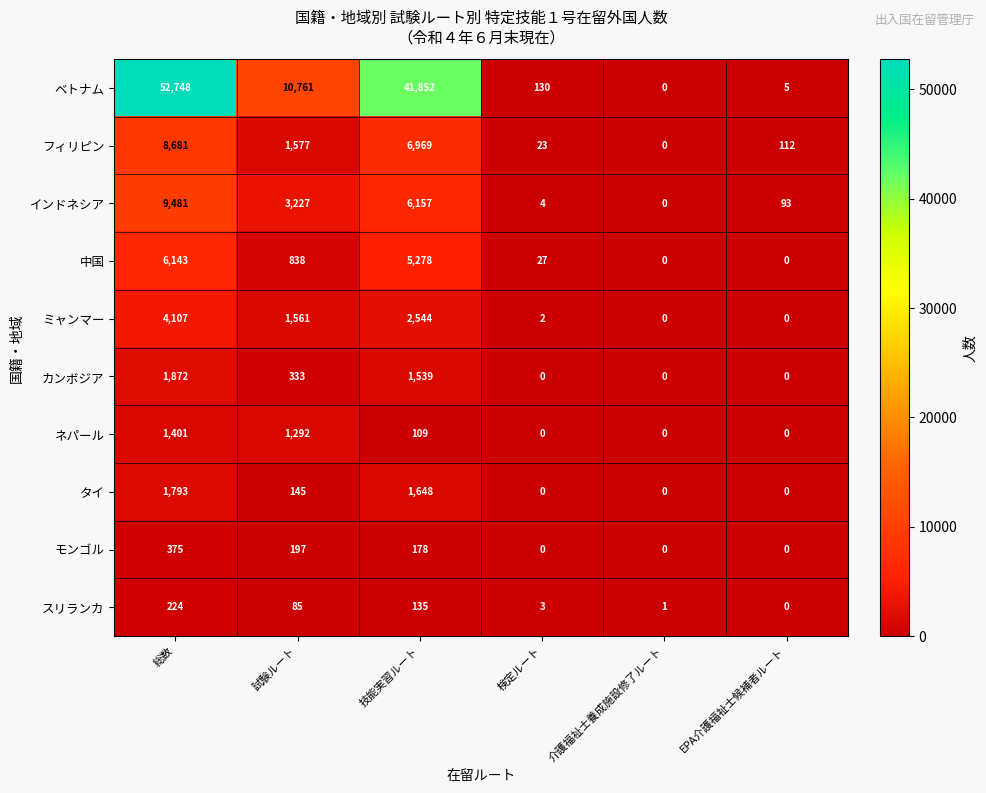

What is the total value across all series at EPA介護福祉士候補者ルート?

210